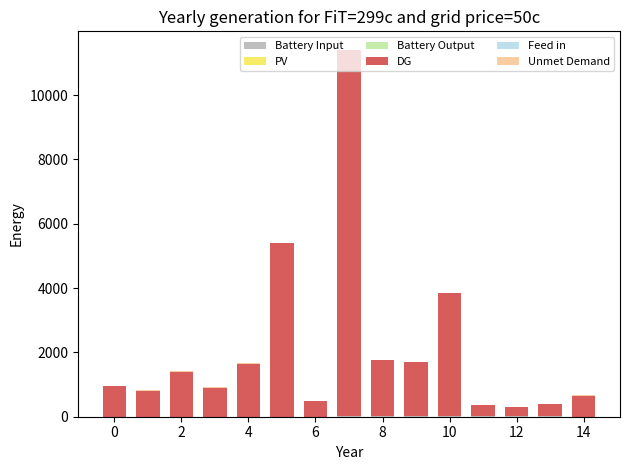

How many PV values are between 0 and 1?

15